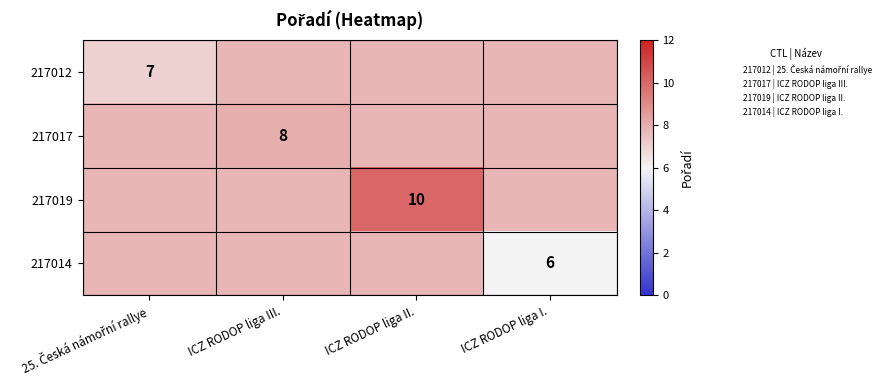

Count the 217012 values in the range 7 to 8.

4